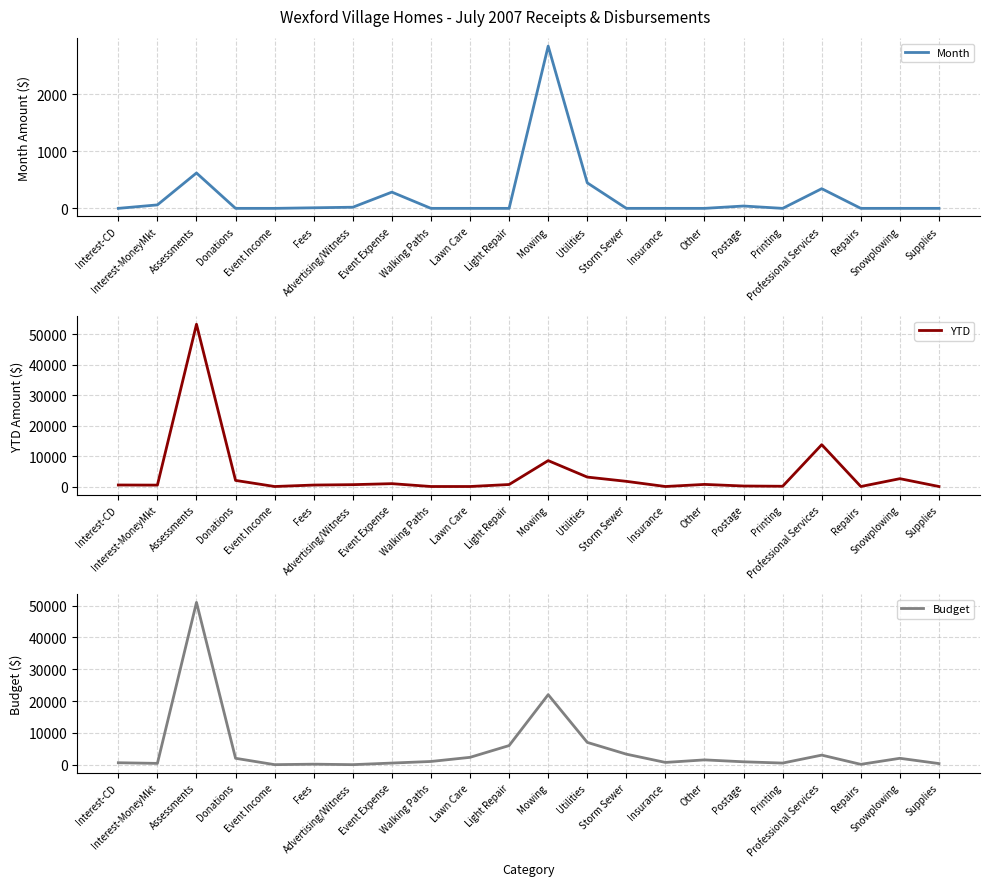

What is the difference between the Month values at Mowing and Printing?

2843.2